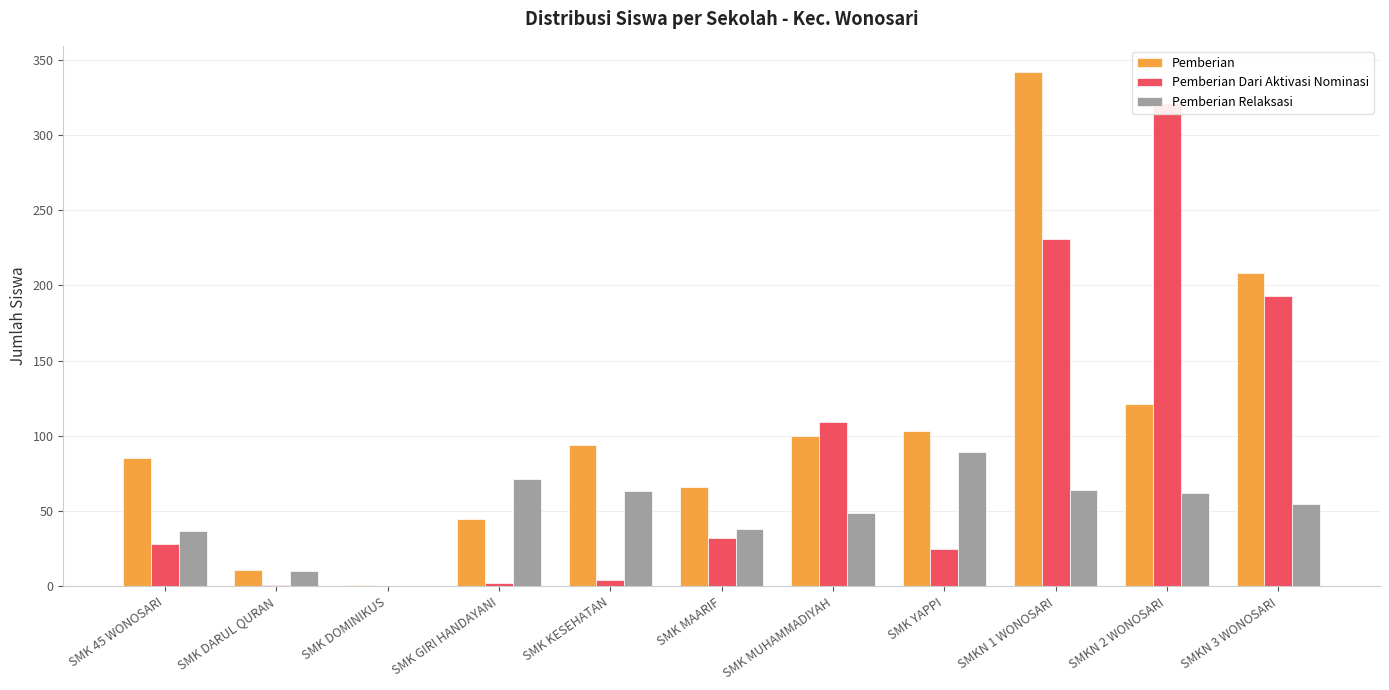

What is the average value of the Pemberian Dari Aktivasi Nominasi series?

86